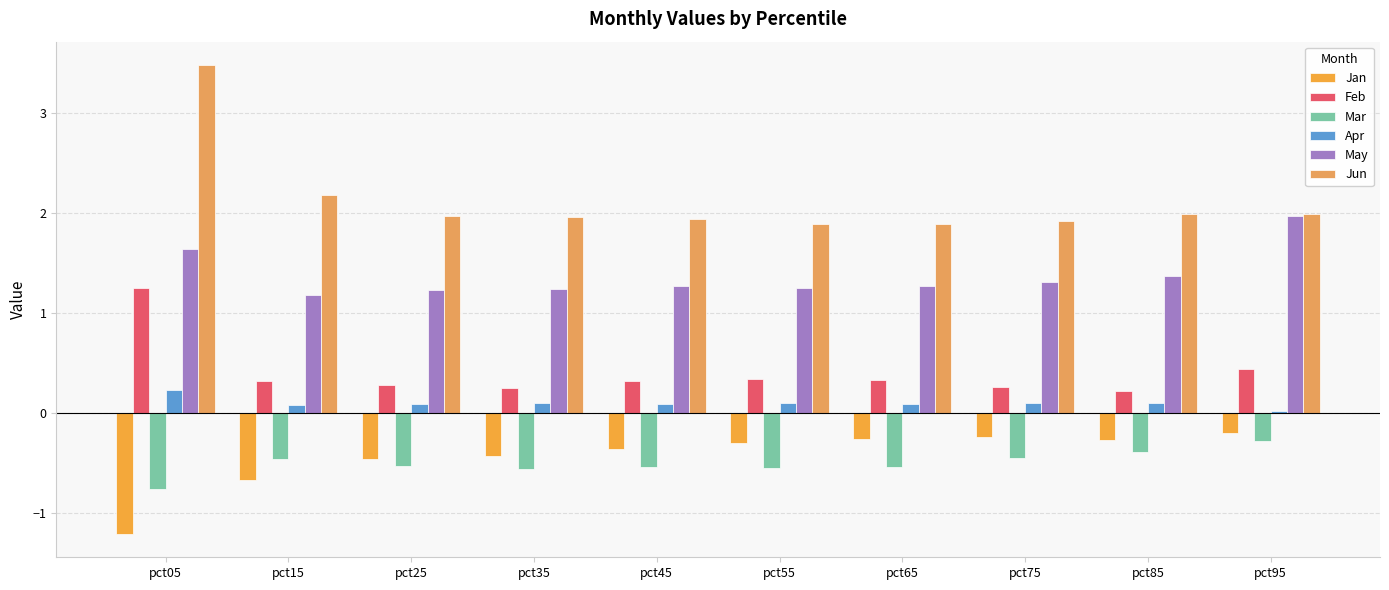

Which series has the largest total across all categories?

Jun